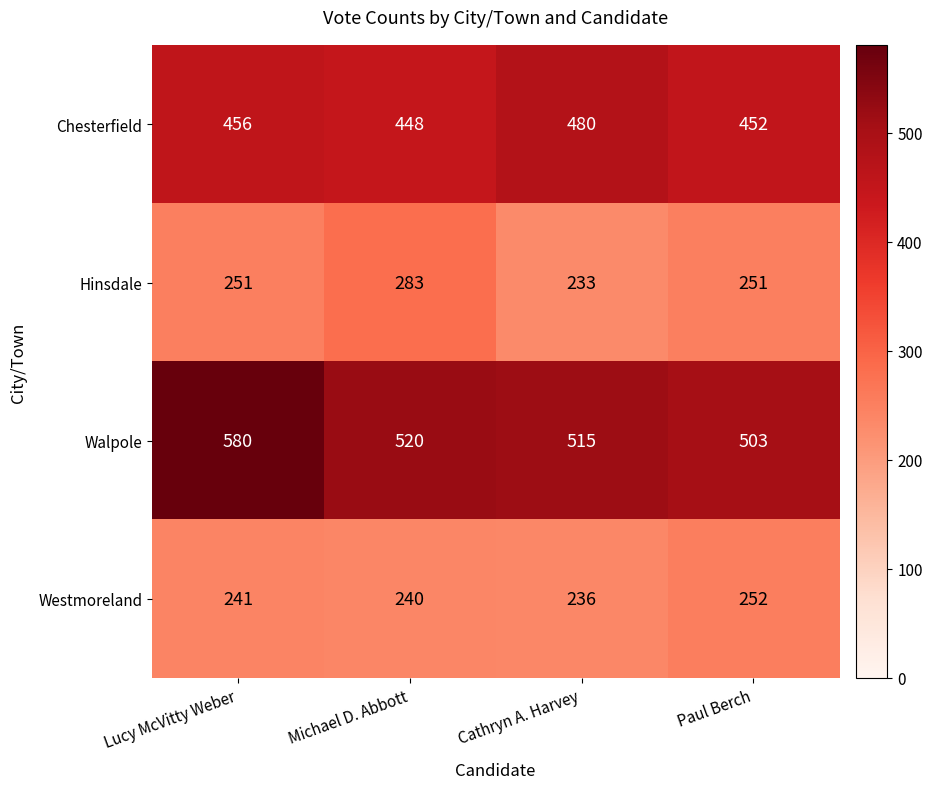

Reading left to right, transcribe all the data shown in this chart.

Chesterfield: Lucy McVitty Weber=456	Michael D. Abbott=448	Cathryn A. Harvey=480	Paul Berch=452
Hinsdale: Lucy McVitty Weber=251	Michael D. Abbott=283	Cathryn A. Harvey=233	Paul Berch=251
Walpole: Lucy McVitty Weber=580	Michael D. Abbott=520	Cathryn A. Harvey=515	Paul Berch=503
Westmoreland: Lucy McVitty Weber=241	Michael D. Abbott=240	Cathryn A. Harvey=236	Paul Berch=252